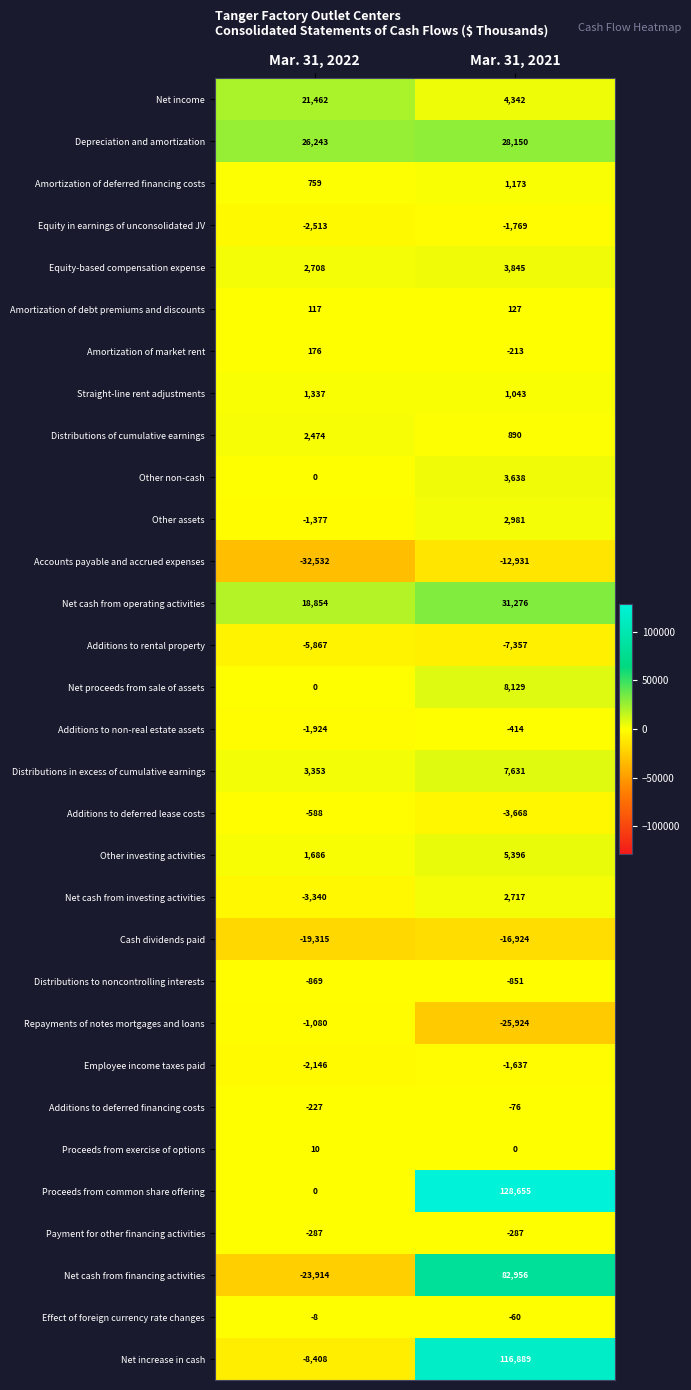

Rank the series by their maximum value, from highest to lowest.

Proceeds from common share offering, Net increase in cash, Net cash from financing activities, Net cash from operating activities, Depreciation and amortization, Net income, Net proceeds from sale of assets, Distributions in excess of cumulative earnings, Other investing activities, Equity-based compensation expense, Other non-cash, Other assets, Net cash from investing activities, Distributions of cumulative earnings, Straight-line rent adjustments, Amortization of deferred financing costs, Amortization of market rent, Amortization of debt premiums and discounts, Proceeds from exercise of options, Effect of foreign currency rate changes, Additions to deferred financing costs, Payment for other financing activities, Additions to non-real estate assets, Additions to deferred lease costs, Distributions to noncontrolling interests, Repayments of notes mortgages and loans, Employee income taxes paid, Equity in earnings of unconsolidated JV, Additions to rental property, Accounts payable and accrued expenses, Cash dividends paid